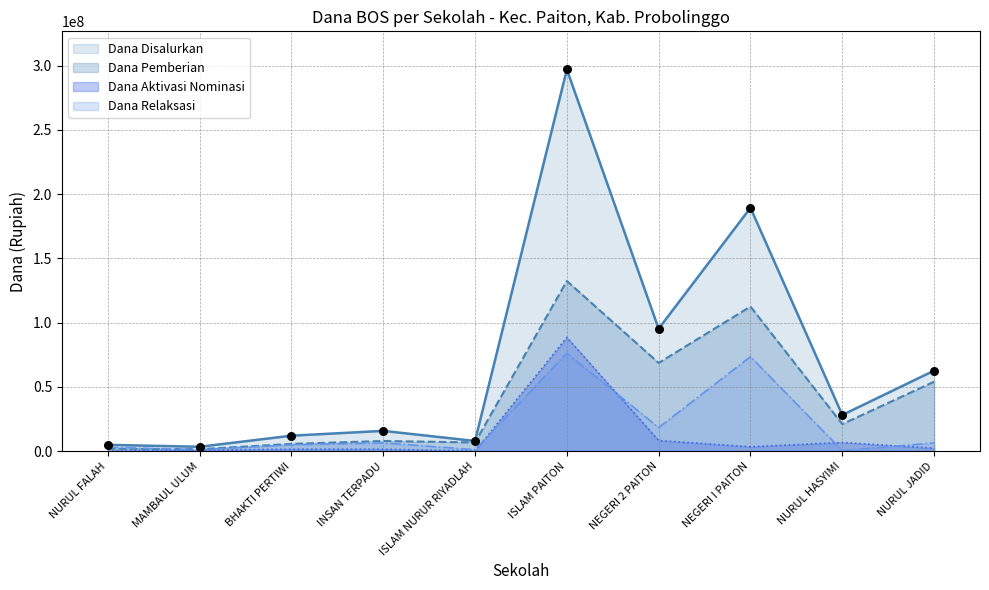

At which category is the sum across all series the highest?

ISLAM PAITON